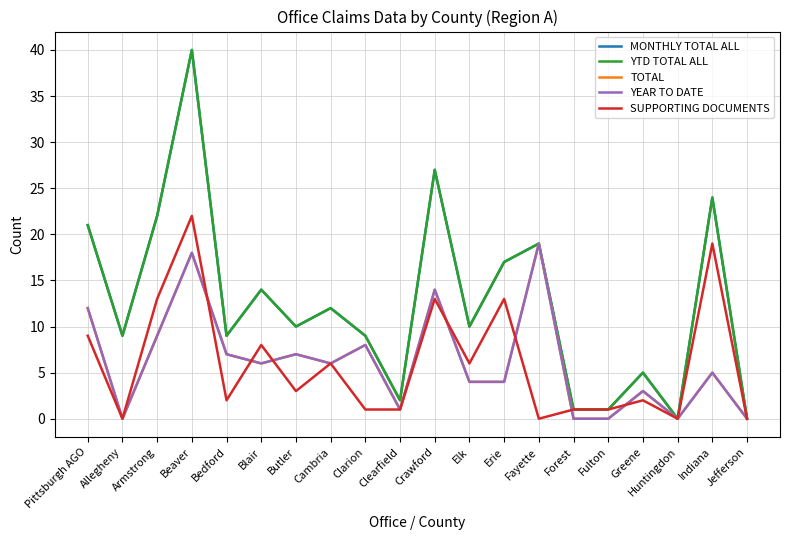

At Beaver, list the series in order from largest to smallest.

MONTHLY TOTAL ALL, YTD TOTAL ALL, SUPPORTING DOCUMENTS, TOTAL, YEAR TO DATE